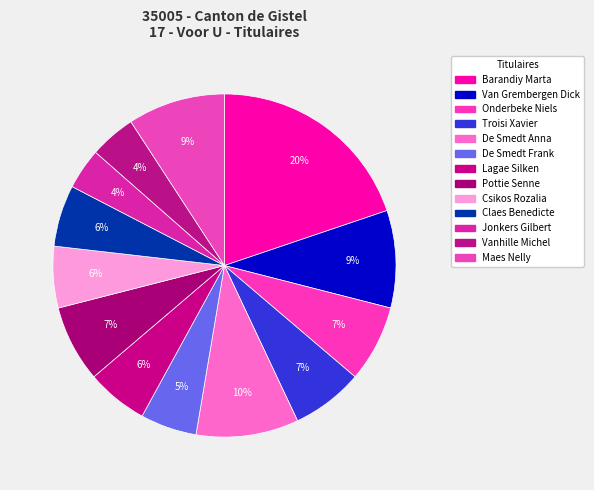

What is the smallest slice in the pie chart?

Jonkers Gilbert